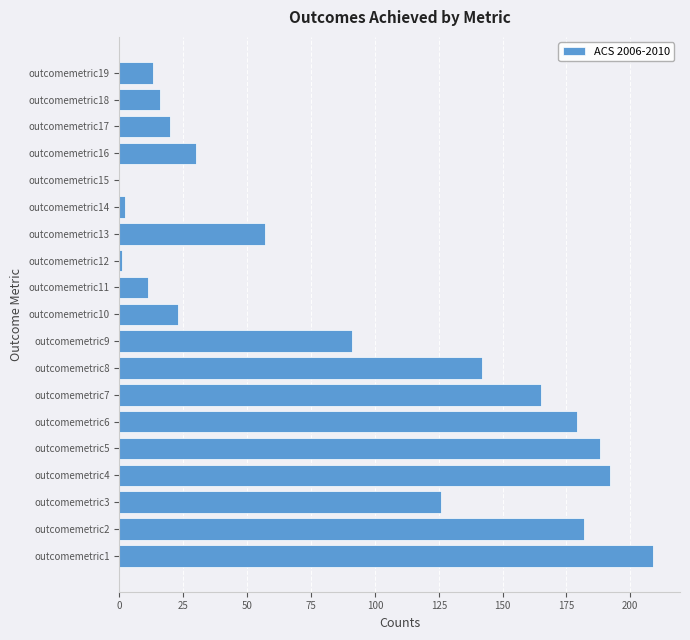

Reading top to bottom, transcribe all the data shown in this chart.

outcomemetric19=13	outcomemetric18=16	outcomemetric17=20	outcomemetric16=30	outcomemetric15=0	outcomemetric14=2	outcomemetric13=57	outcomemetric12=1	outcomemetric11=11	outcomemetric10=23	outcomemetric9=91	outcomemetric8=142	outcomemetric7=165	outcomemetric6=179	outcomemetric5=188	outcomemetric4=192	outcomemetric3=126	outcomemetric2=182	outcomemetric1=209